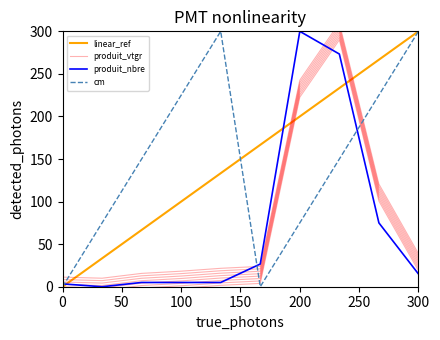

At which label does produit_nbre reach its peak?

200